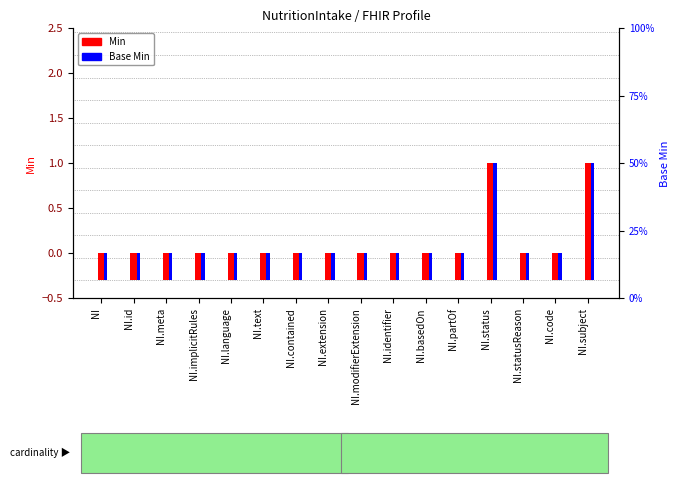

What is the difference between the maximum and minimum values in the Base Min series?

1.0